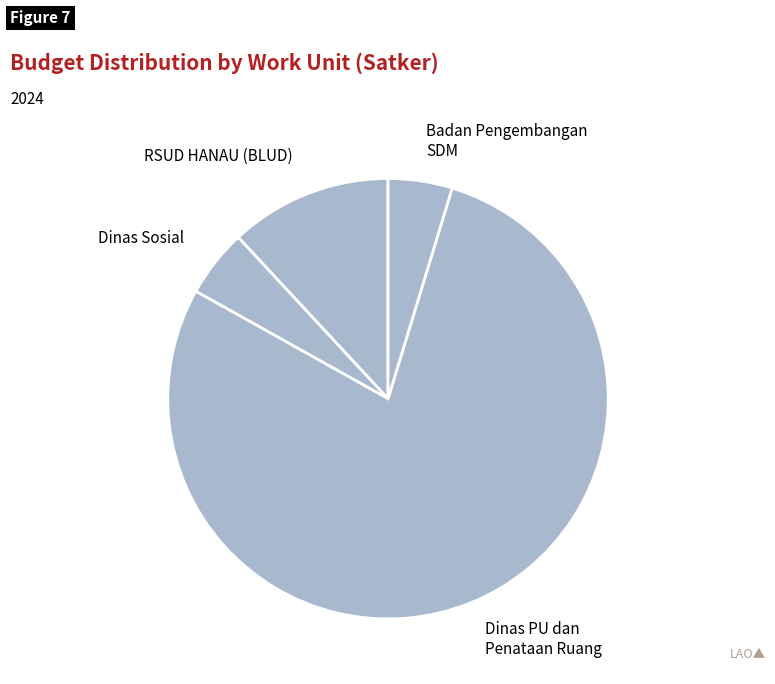

Is it true that RSUD HANAU (BLUD) is 12% of the pie?

True